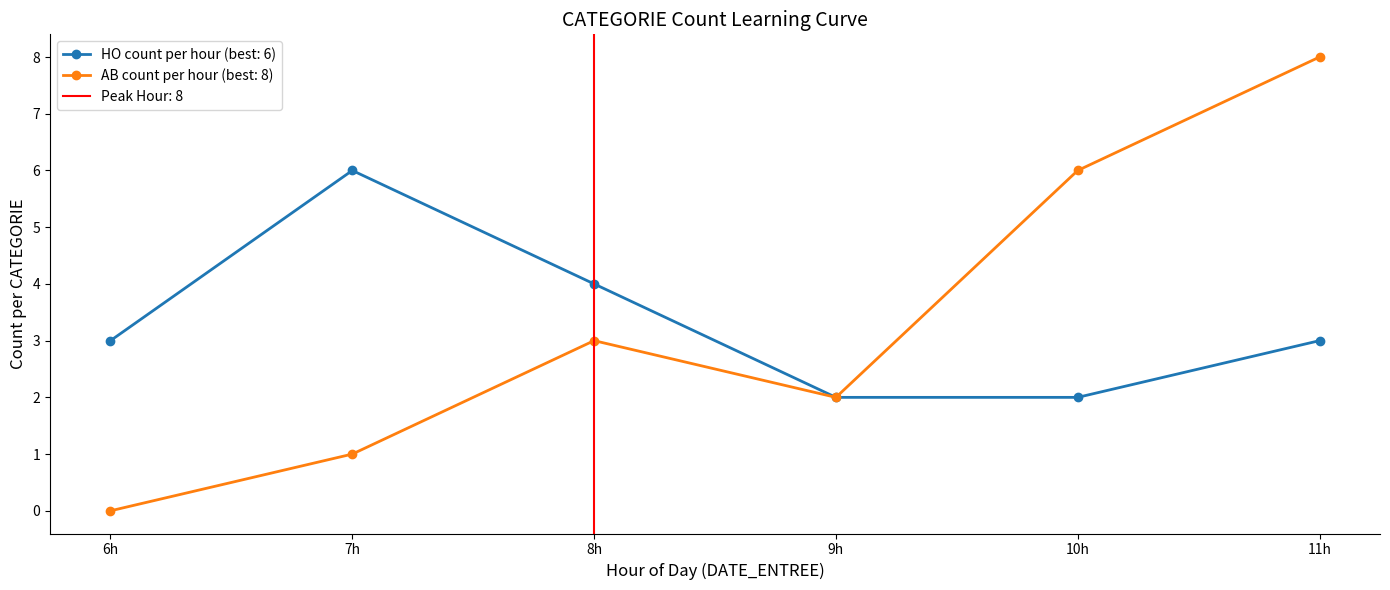

At which category does HO count per hour (best: 6) reach its first local peak?

7h